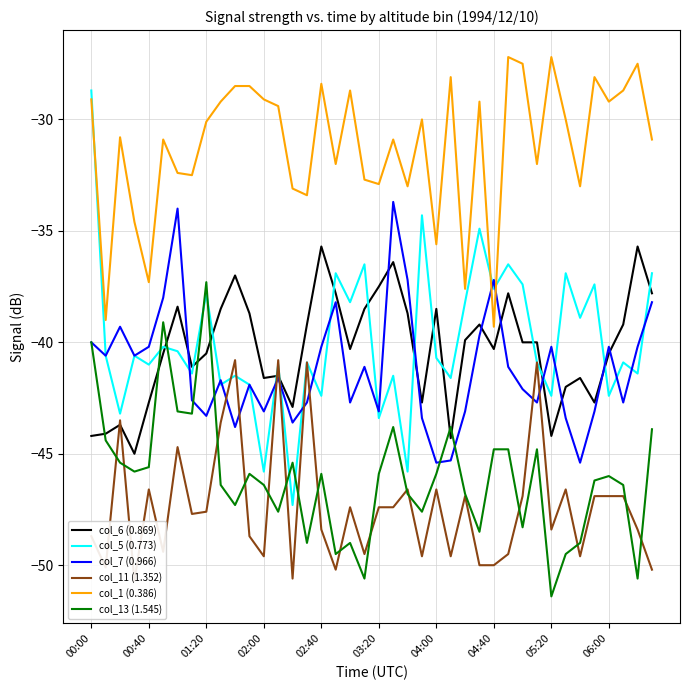

True or false: col_1 (0.386) and col_6 (0.869) cross at least once.

False